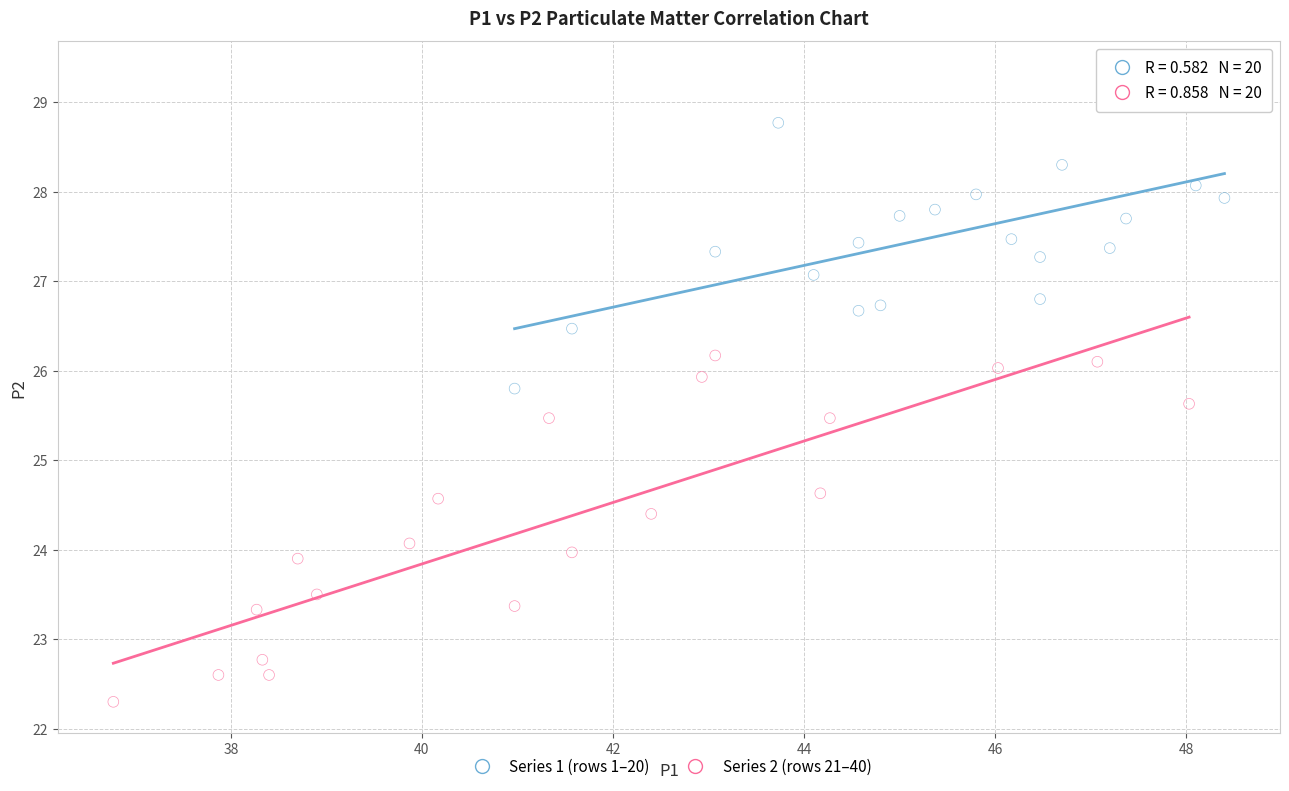

Which series contains the highest Y value?

Series 1 (rows 1–20)